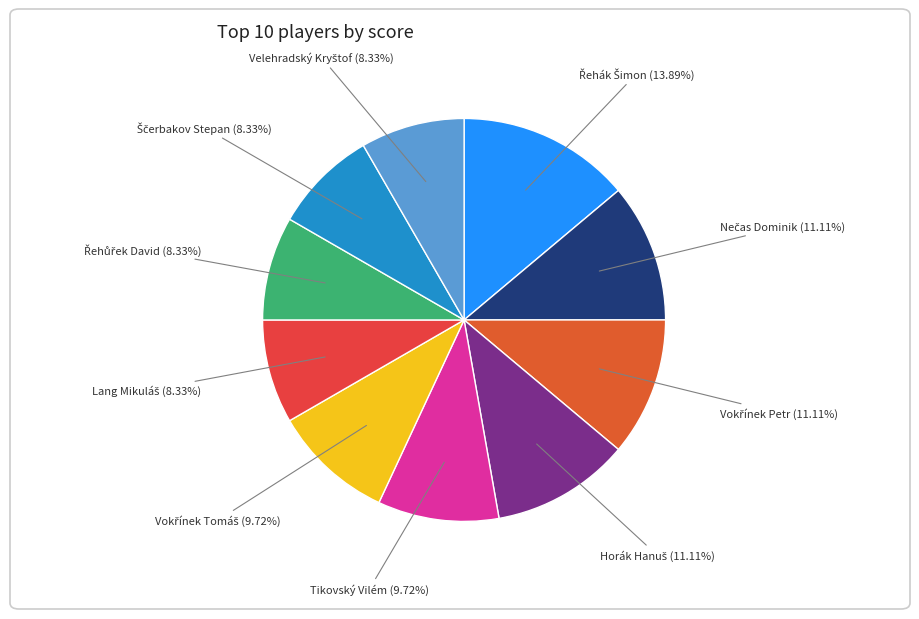

What is the smallest slice in the pie chart?

Lang Mikuláš